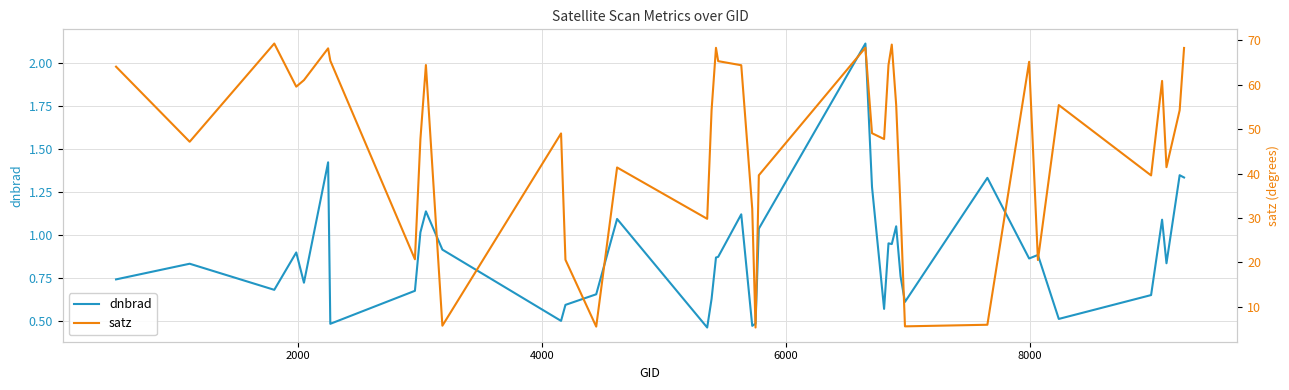

Reading left to right, extract all data points from this chart.

dnbrad: 0.7	0.8	0.7	0.9	0.7	1.4	0.5	0.7	1.0	1.1	0.9	0.5	0.6	0.7	1.1	0.5	0.6	0.9	0.9	1.1	0.5	0.5	1.0	2.1	1.3	0.6	1.0	0.9	1.1	0.8	0.6	1.3	0.9	0.9	0.5	0.7	1.1	0.8	1.3	1.3
satz: 64.1	47.2	69.3	59.6	61.0	68.2	65.4	20.7	47.7	64.4	5.7	49.0	20.6	5.5	41.4	29.8	54.3	68.3	65.3	64.4	32.0	5.3	39.6	68.3	49.1	47.8	64.5	69.1	55.5	31.9	5.6	5.9	65.2	20.5	55.4	39.6	60.9	41.4	54.2	68.3